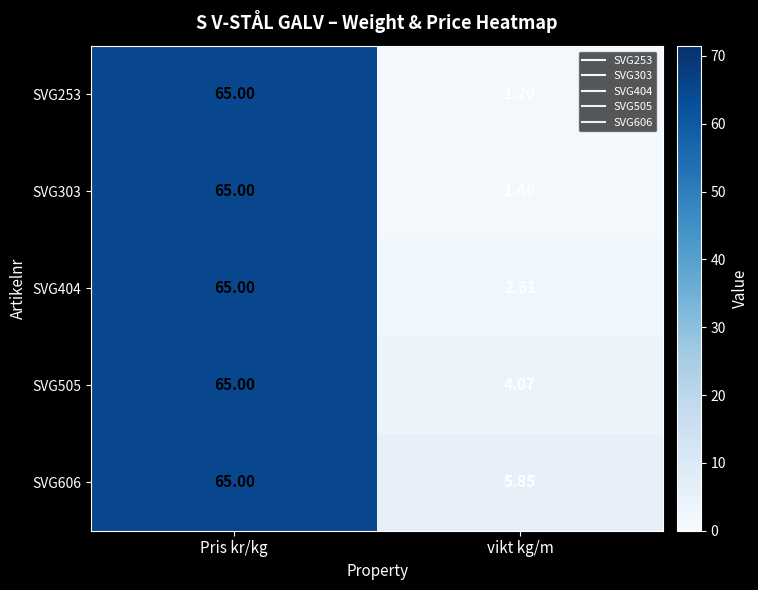

At which category is the sum across all series the highest?

Pris kr/kg